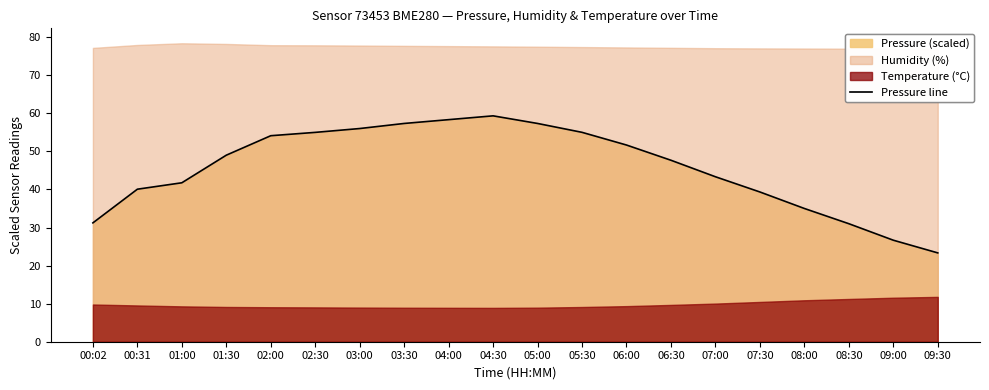

What position from the right is 00:02?

20